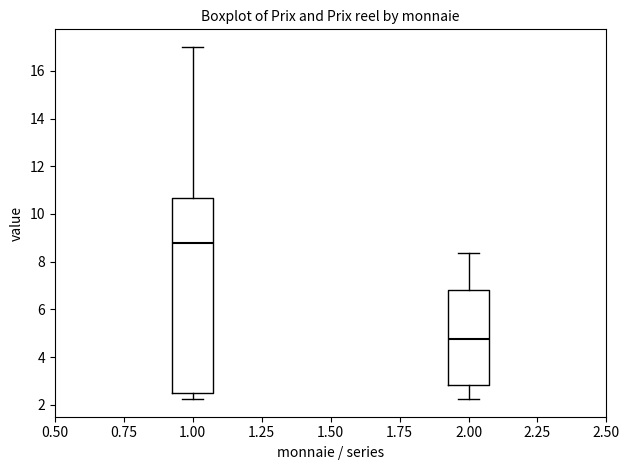

Which box is the tallest, from its lower edge to its upper edge?

1.00